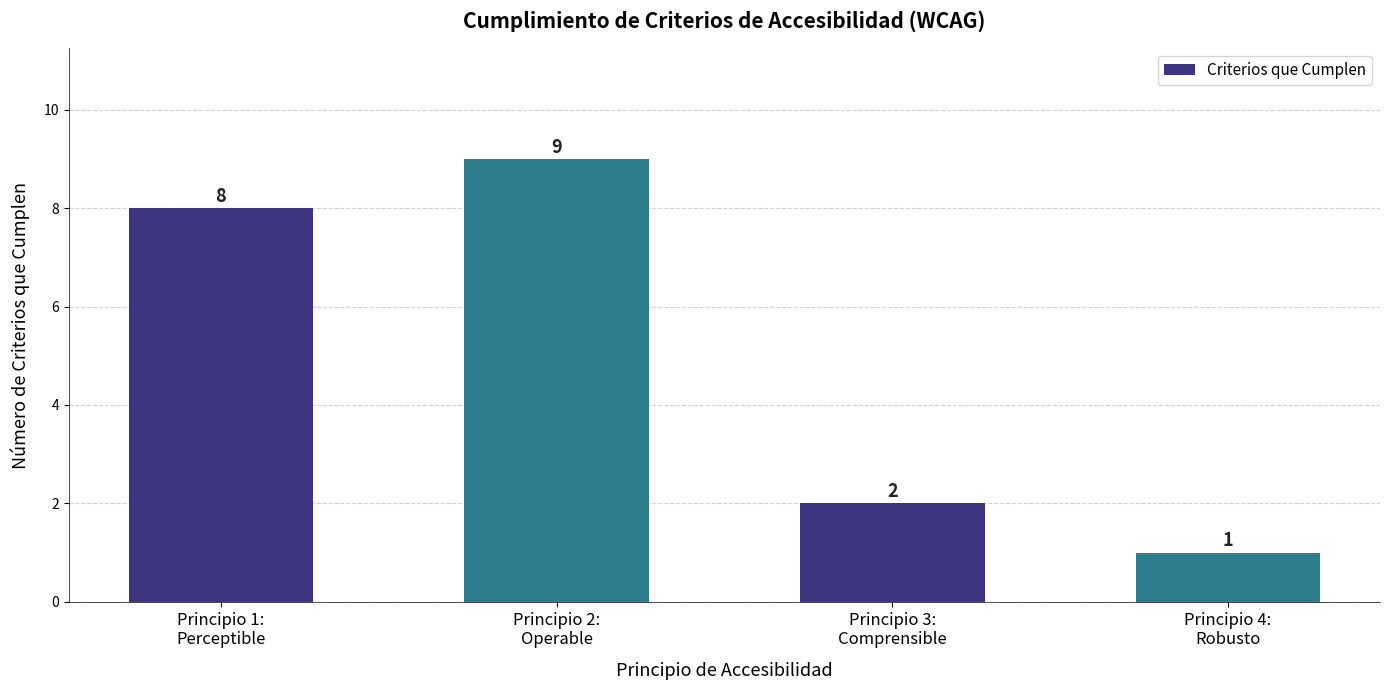

What is the average value?

5